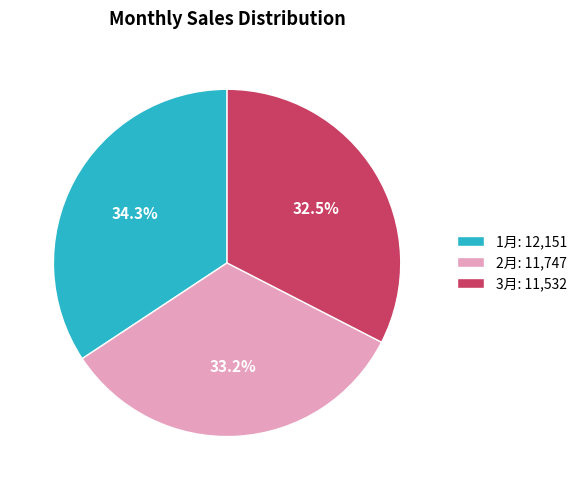

Does any single category account for the majority?

No